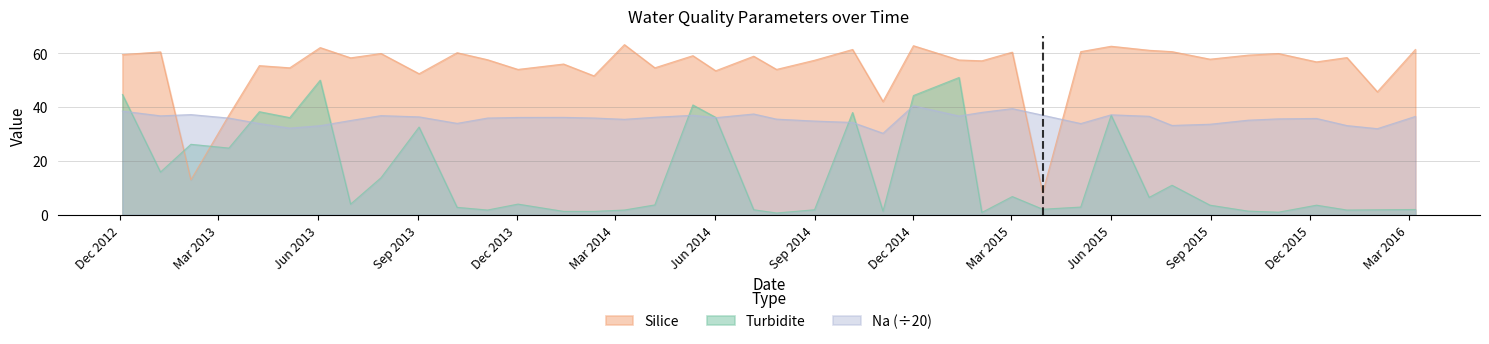

What is the label of the 29th point from the right?

2013-11-04